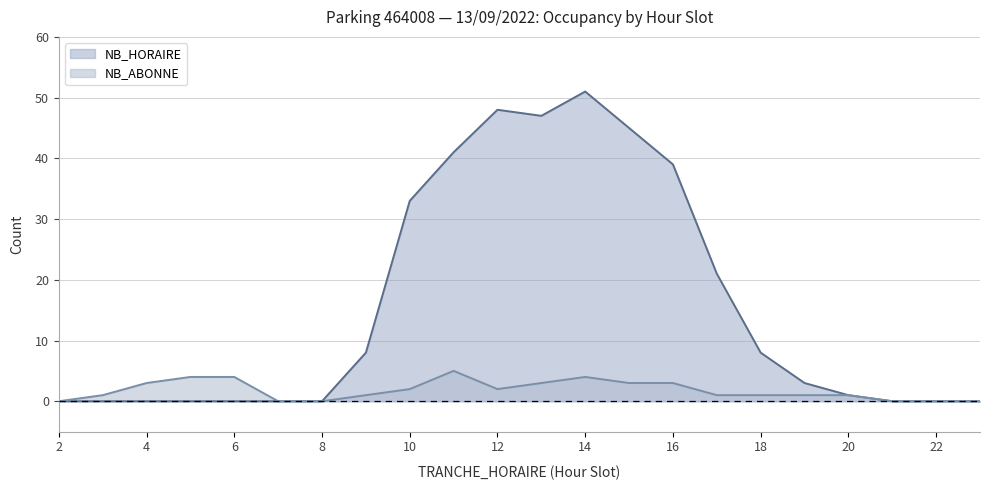

Does the chart display data point markers on the line(s)?

No